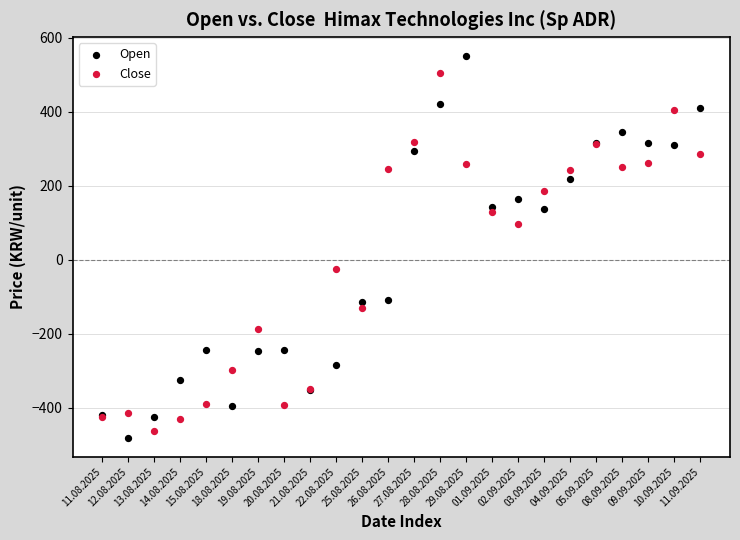

In the Close series, what Y value is closest to 21?

-25.8